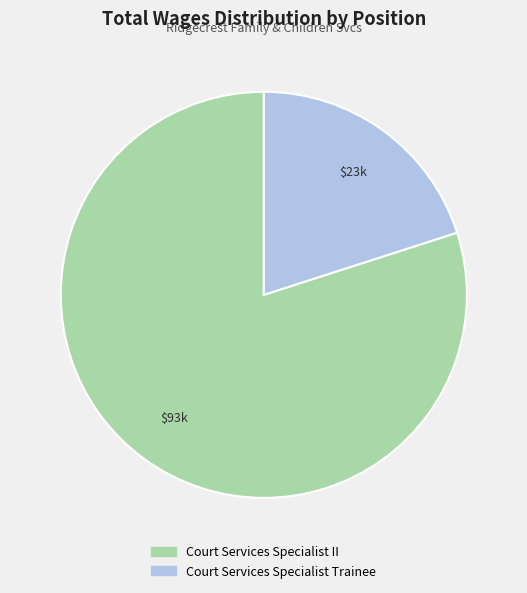

Which slice is the largest?

Court Services Specialist II